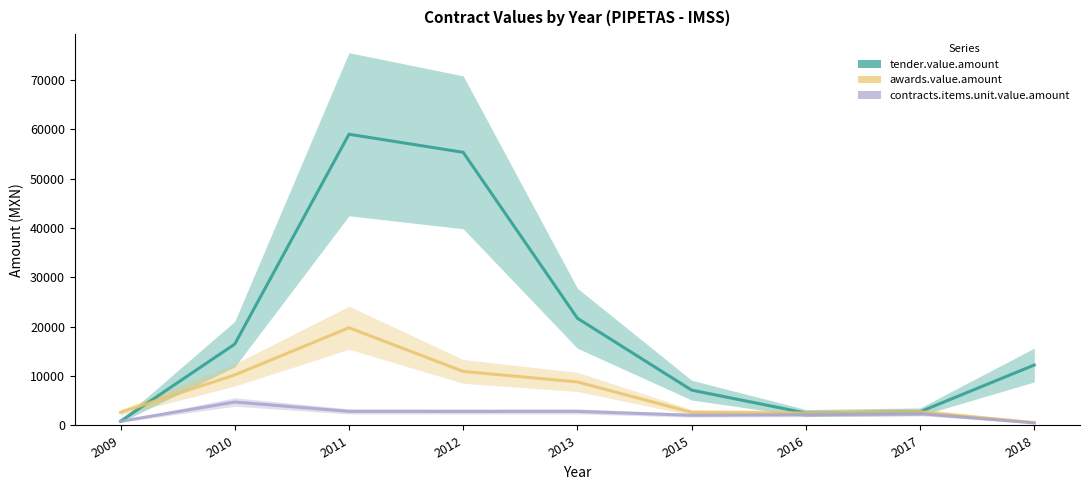

What is the value of the contracts.items.unit.value.amount point at the 1st from the left?

830.5